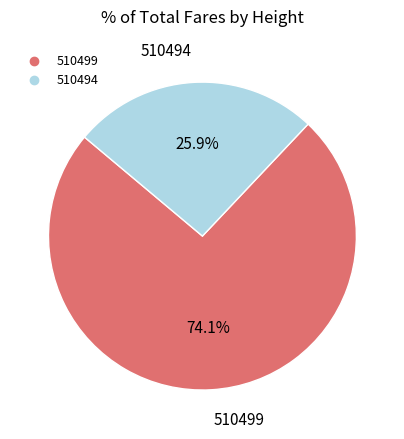

How many segments does this pie chart have?

2